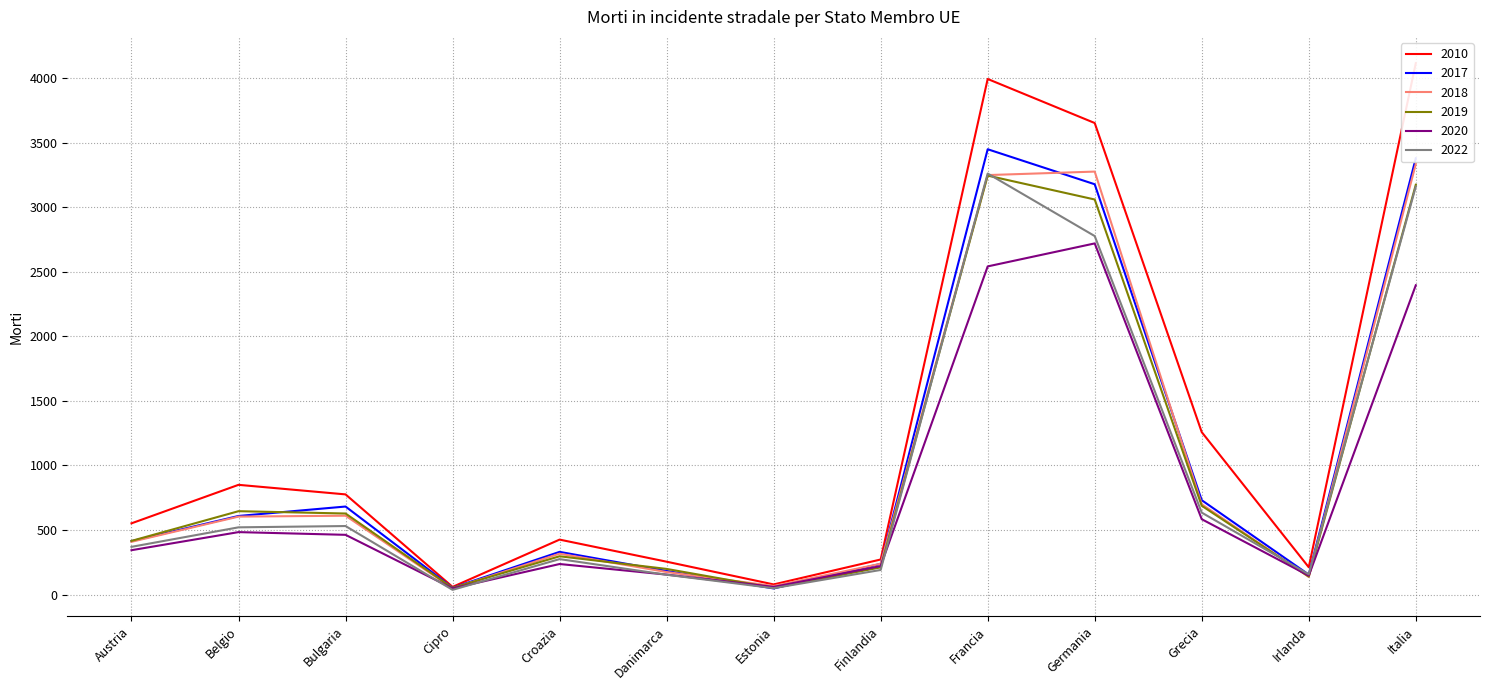

What position from the right is Belgio?

12